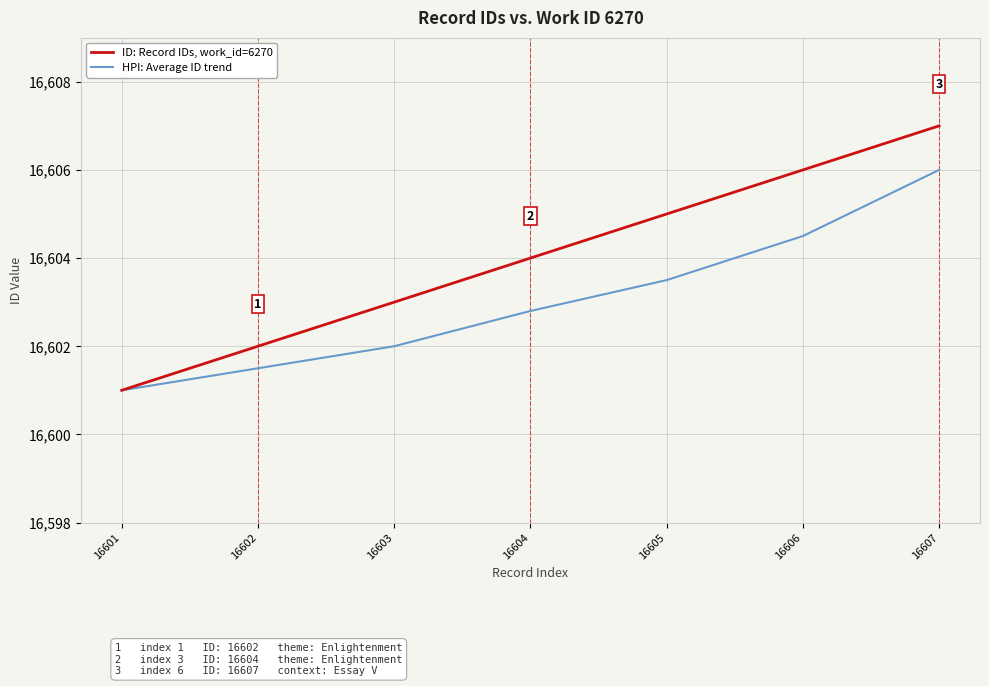

Reading left to right, extract all data points from this chart.

ID: Record IDs, work_id=6270: 16601=16601.0	16602=16602.0	16603=16603.0	16604=16604.0	16605=16605.0	16606=16606.0	16607=16607.0
HPI: Average ID trend: 16601=16601.0	16602=16601.5	16603=16602.0	16604=16602.8	16605=16603.5	16606=16604.5	16607=16606.0